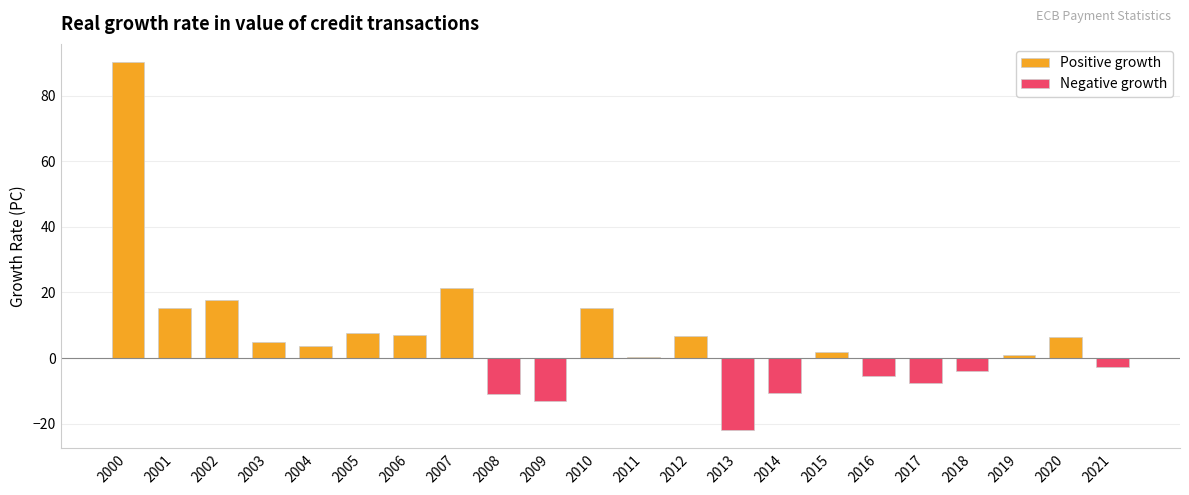

At which label is Negative growth closest to -10?

2014